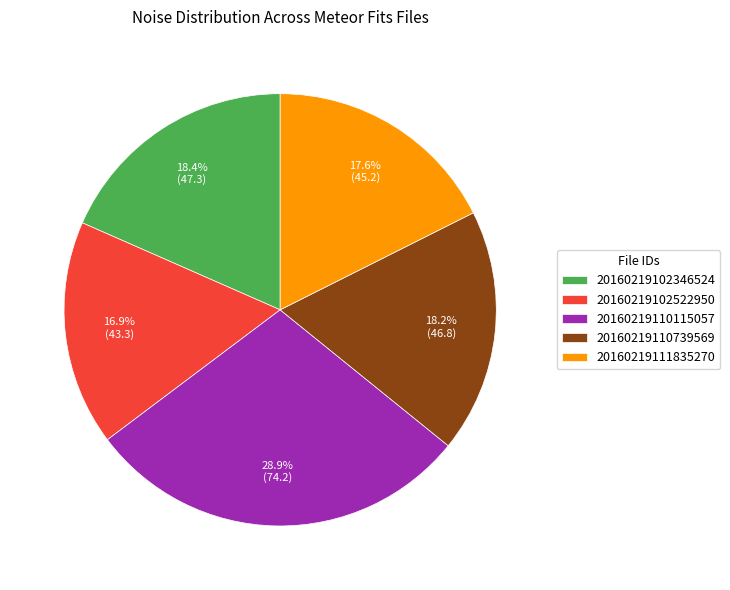

What percentage is the 20160219102522950 slice, to the nearest percent?

17%